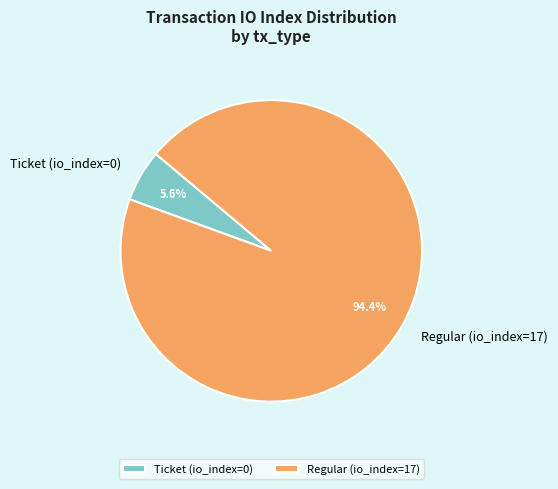

To the nearest percent, what is the difference between the Regular (io_index=17) and Ticket (io_index=0) slice percentages?

89%